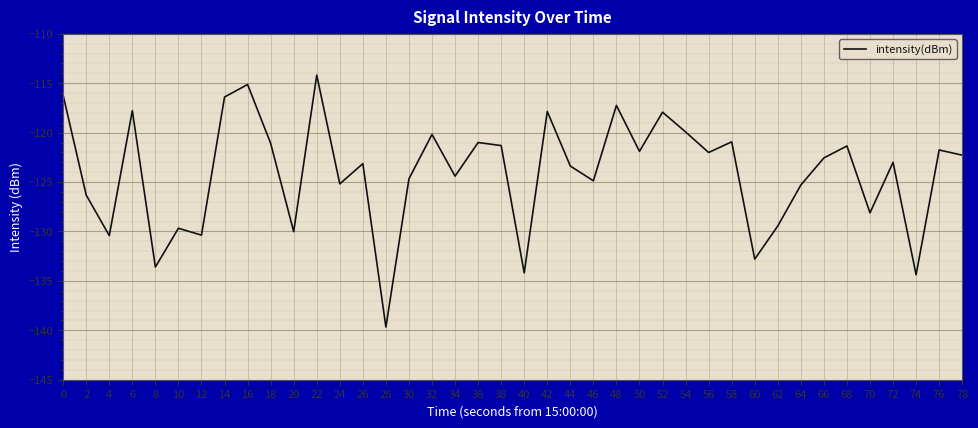

What is the difference between the maximum and minimum values?

25.5